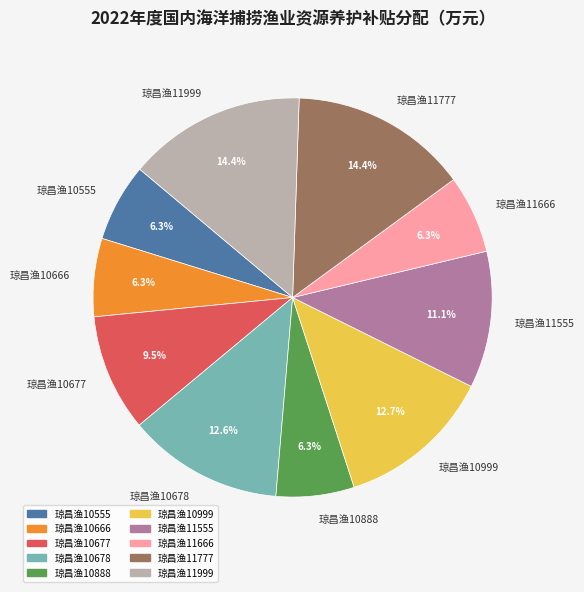

Is the sum of 琼昌渔10888 and 琼昌渔11666 greater than half?

No